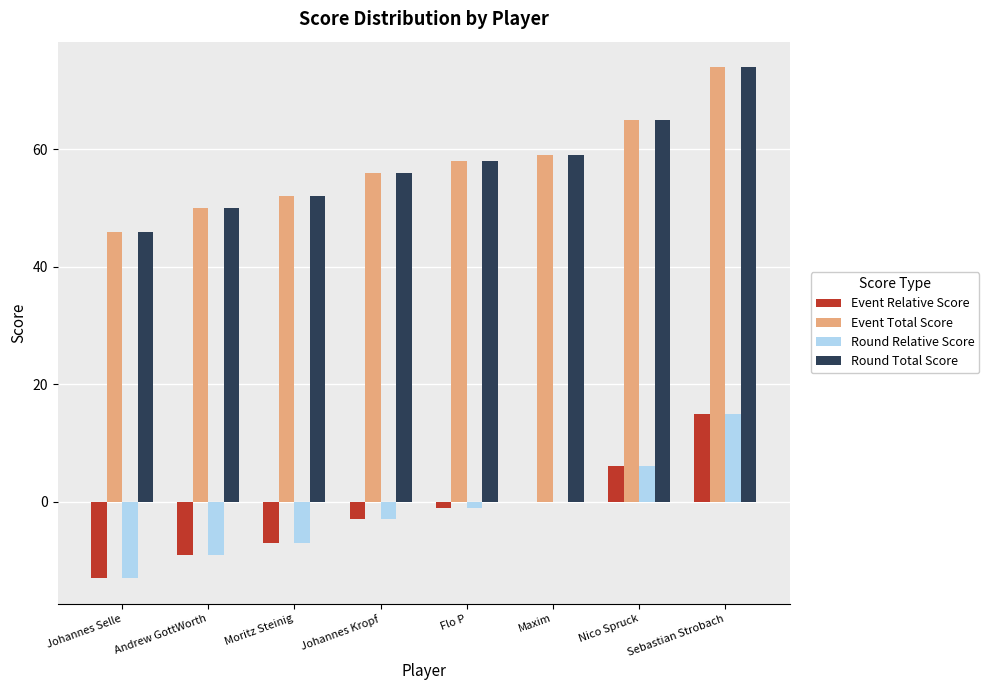

What is the sum of all Event Total Score values?

460